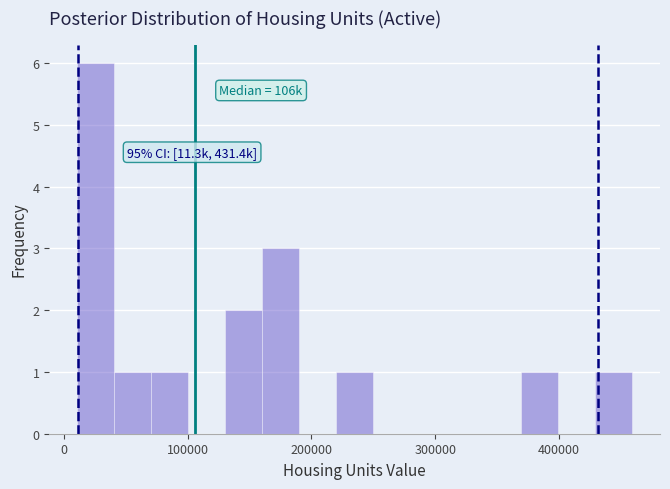

Around what value on the x-axis is the tallest bar? Give the approximate position of its centre, as read against the axis.

30000